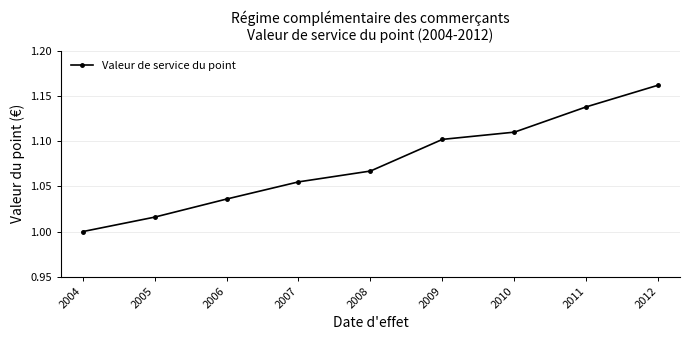

Where is the data nearest to the value 1?

2004